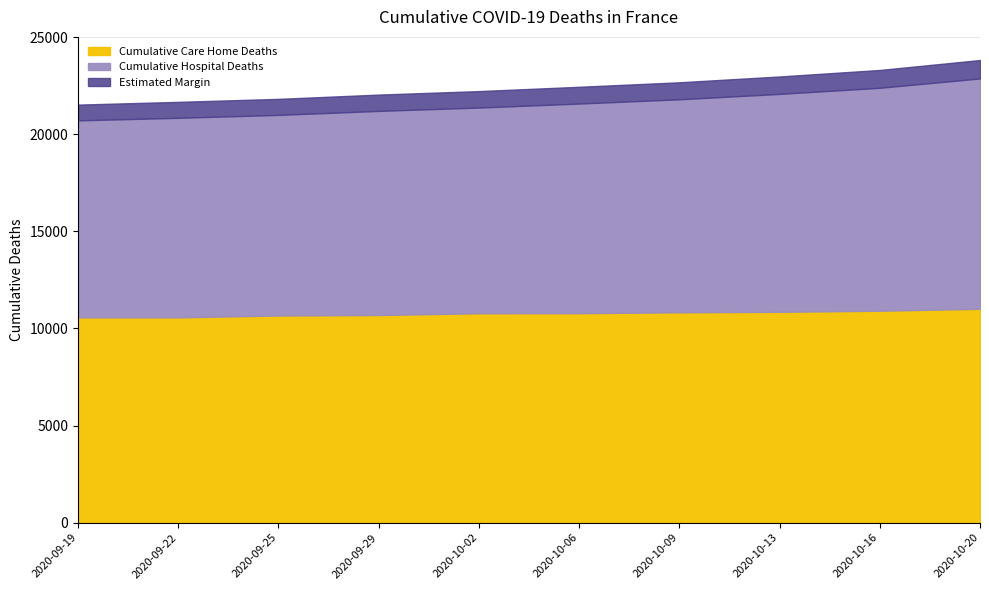

What is the minimum value for Cumulative Care Home Deaths?

10571.0